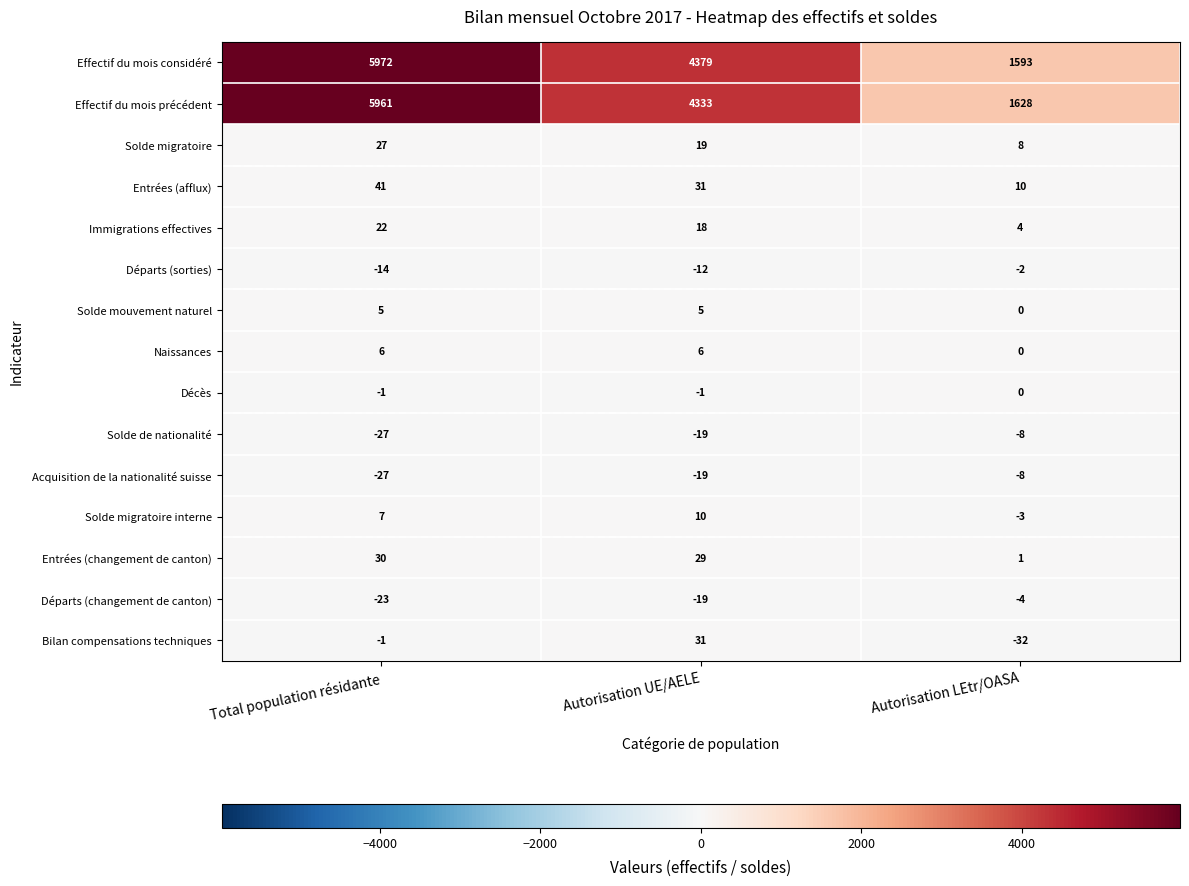

The Effectif du mois précédent series shows 4333 at Autorisation UE/AELE. True or false?

True